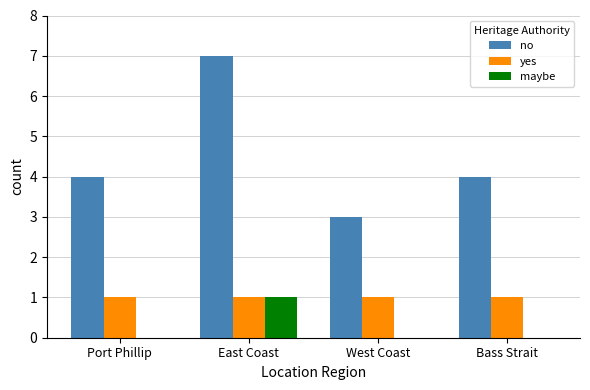

What is the sum of the maybe values at Port Phillip and East Coast?

1